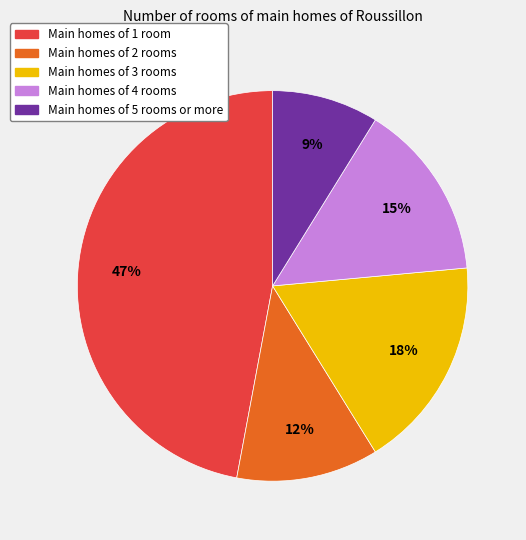

To the nearest percent, what is the average slice percentage?

20%